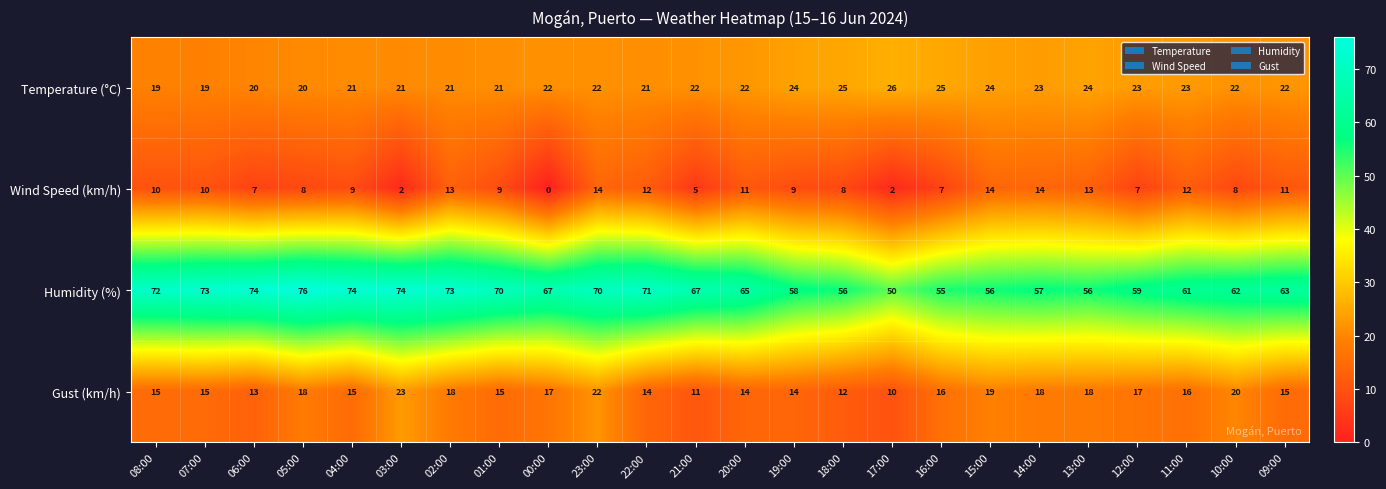

What is the difference between the second highest and minimum values in the Gust (km/h) series?

12